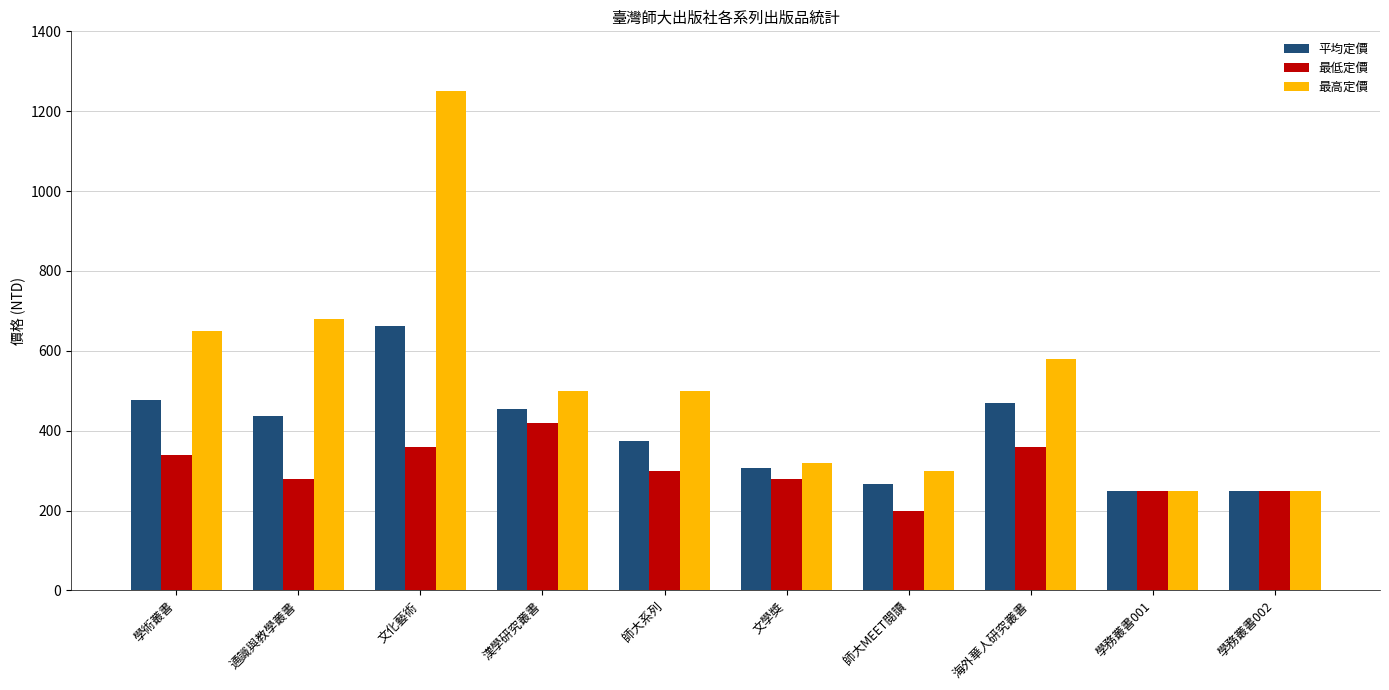

Which series has the largest range (max minus min)?

最高定價